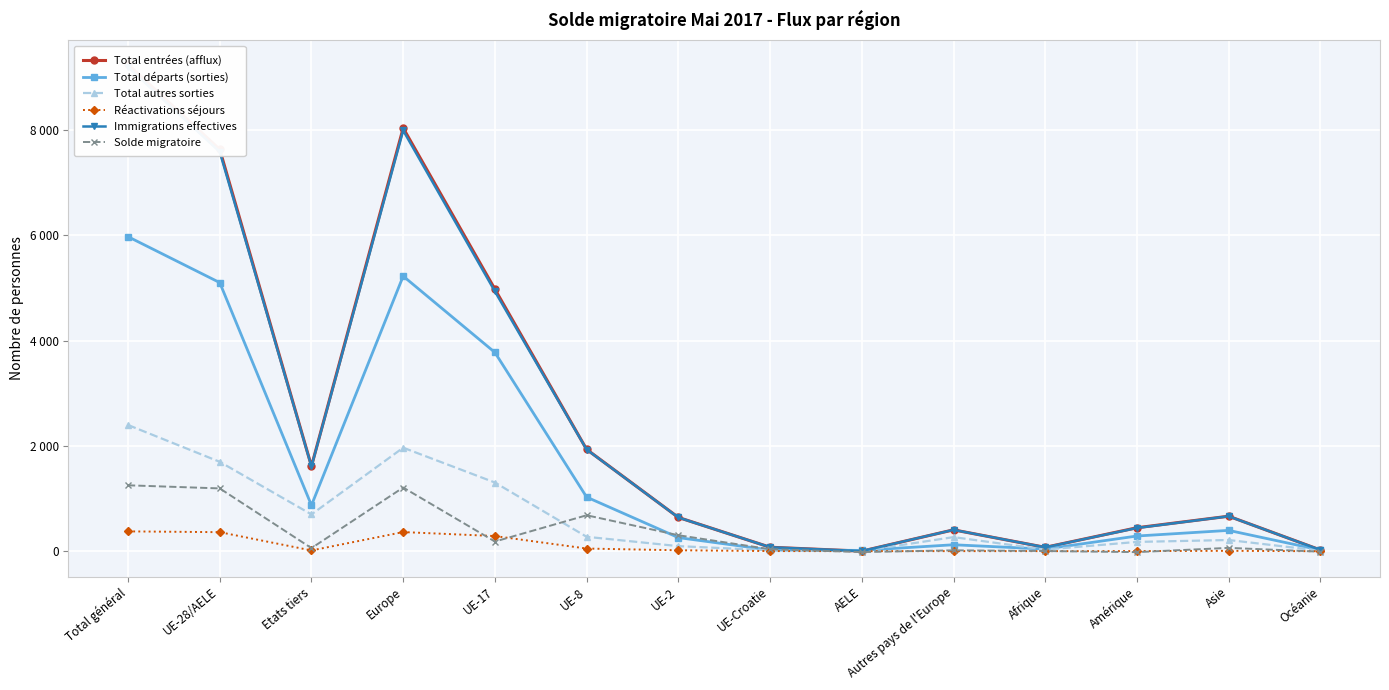

The Total départs (sorties) series shows 181 at Autres pays de l'Europe. True or false?

False